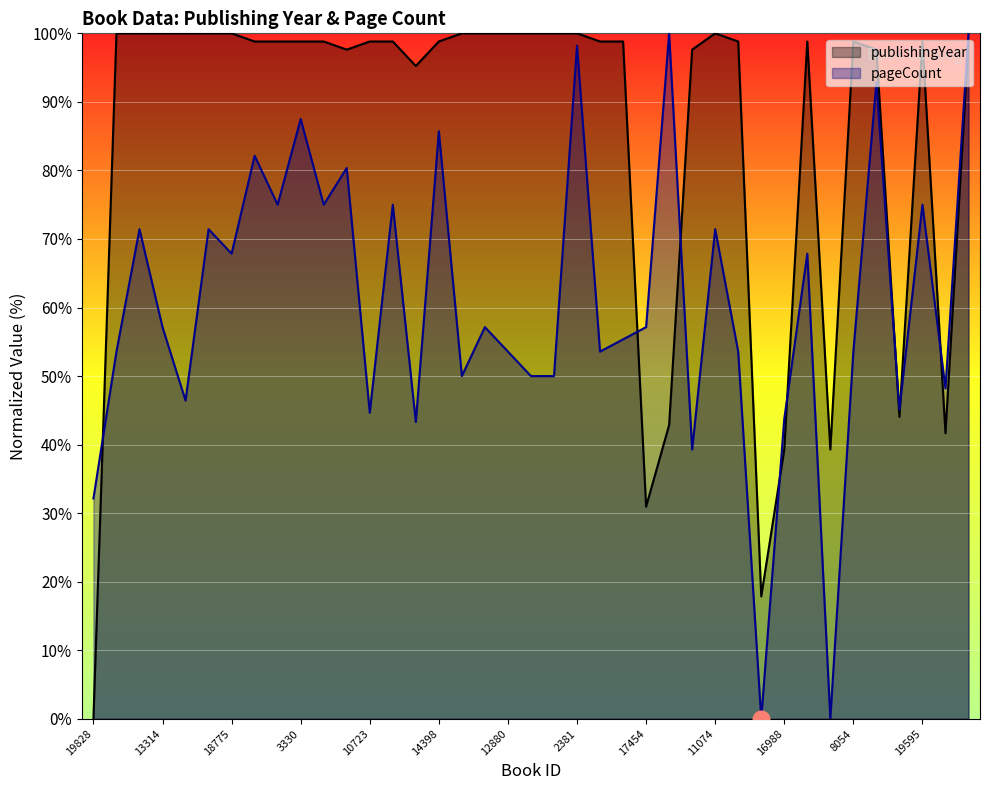

True or false: publishingYear and pageCount intersect in this chart.

True